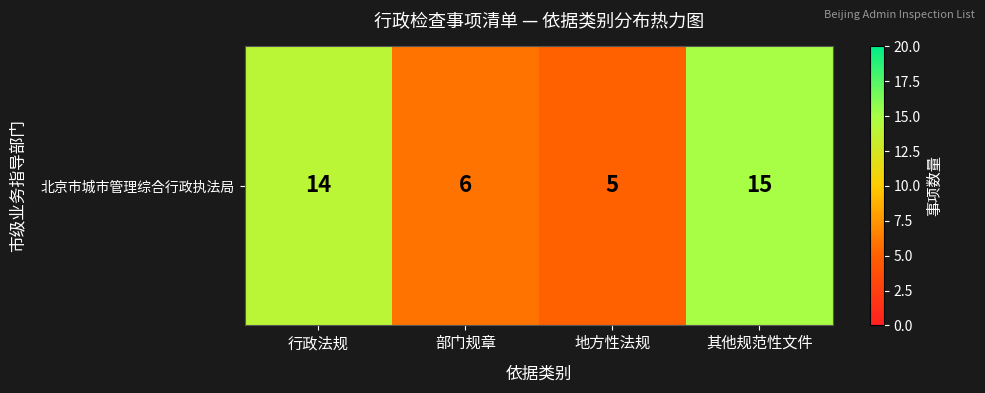

Count the number of categories in the chart.

4